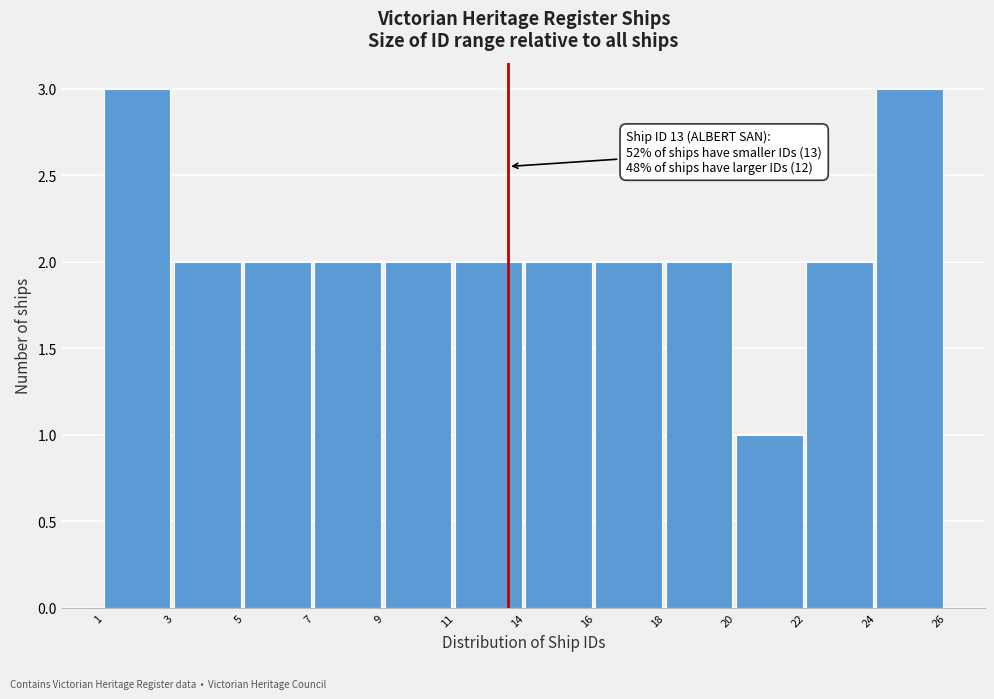

Reading right to left, extract all data points from this chart.

3	2	1	2	2	2	2	2	2	2	2	3